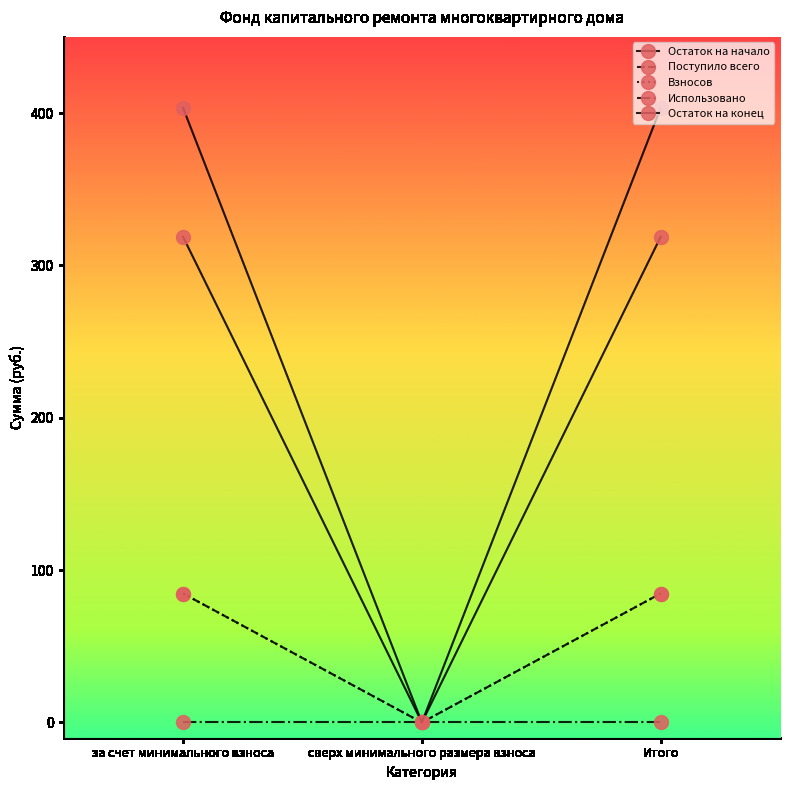

At which category is the sum across all series the highest?

за счет минимального взноса